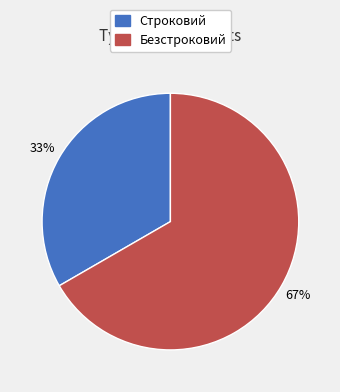

What is the ratio of the value at Безстроковий to the value at Строковий?

2.0